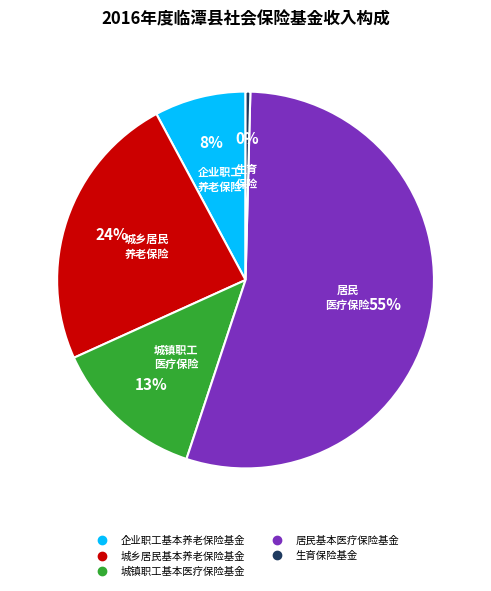

Is 居民基本医疗保险基金 the majority of the pie?

Yes